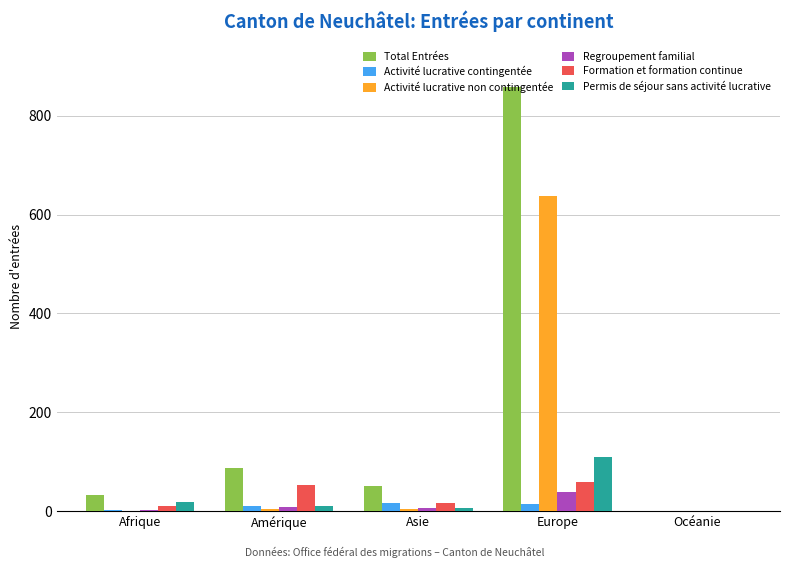

What is the sum of all Activité lucrative contingentée values?

46